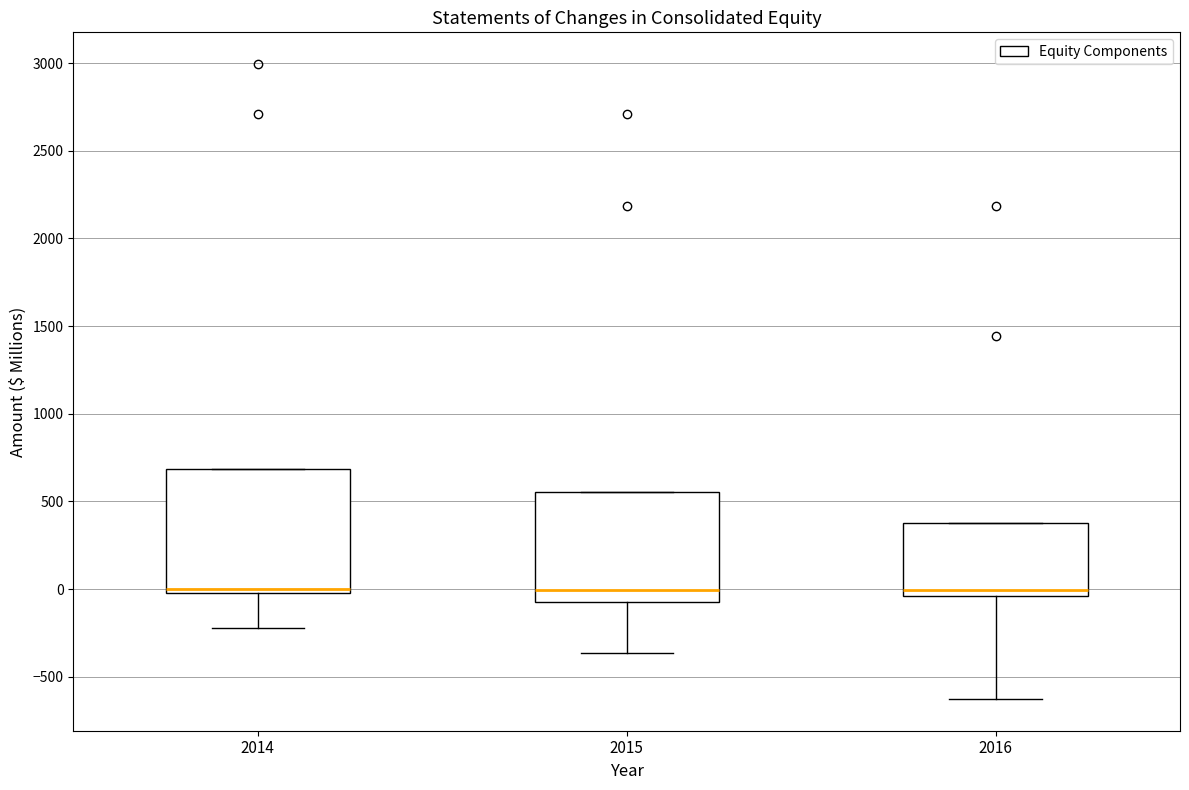

Where does the lower whisker of the box at x = 2015 end on the y-axis? The values are not printed on the chart, so give them approximately, as read against the axis.

-350